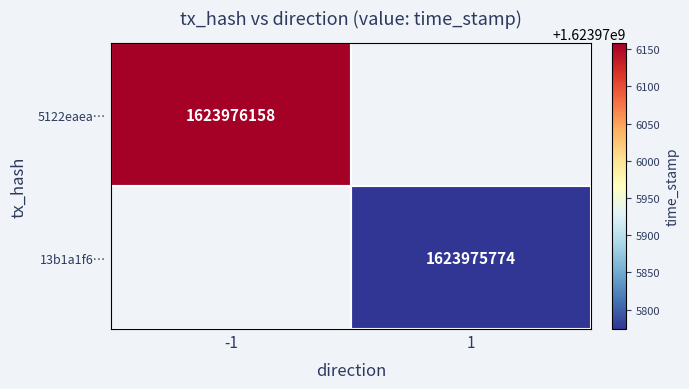

List the series in order of their overall mean, lowest first.

13b1a1f6b926b32ed226ed91b16458dcb877fe7, 5122eaead4f56c76cf2f49a1081f1a6a322a635